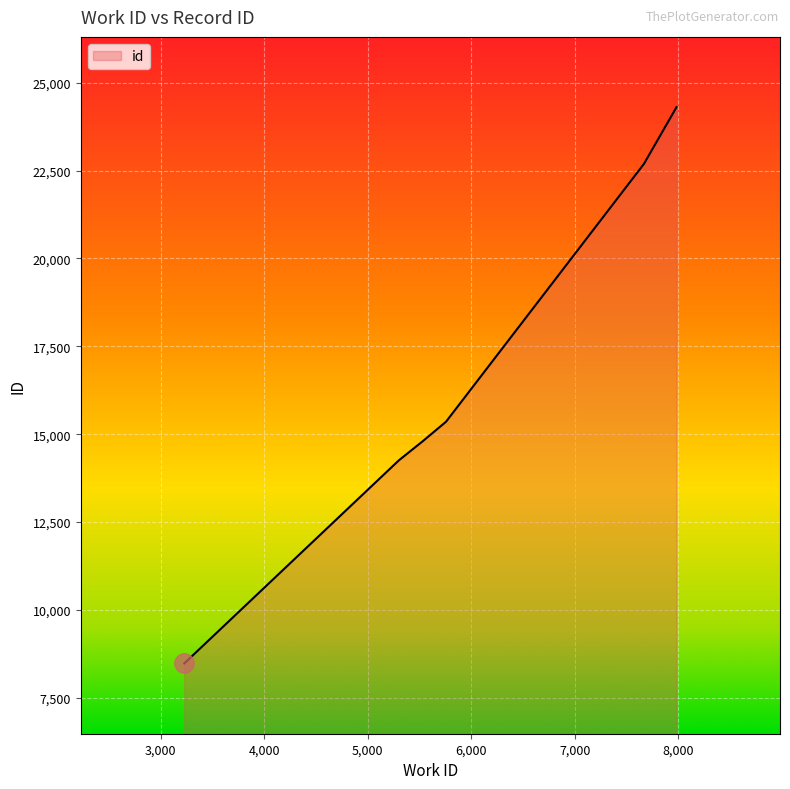

What is the difference between the maximum and minimum values?

15825